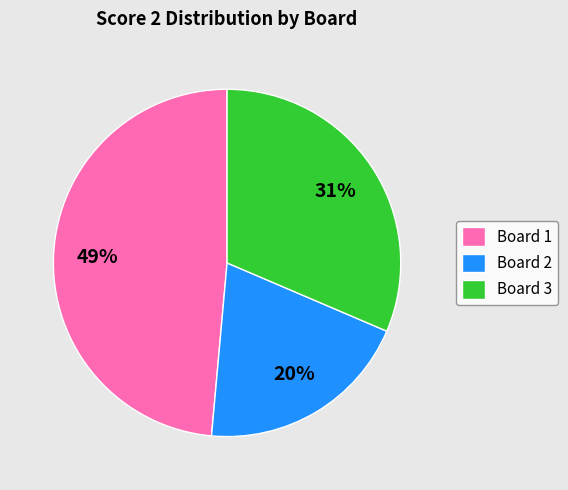

Is the sum of Board 1 and Board 2 greater than half?

Yes